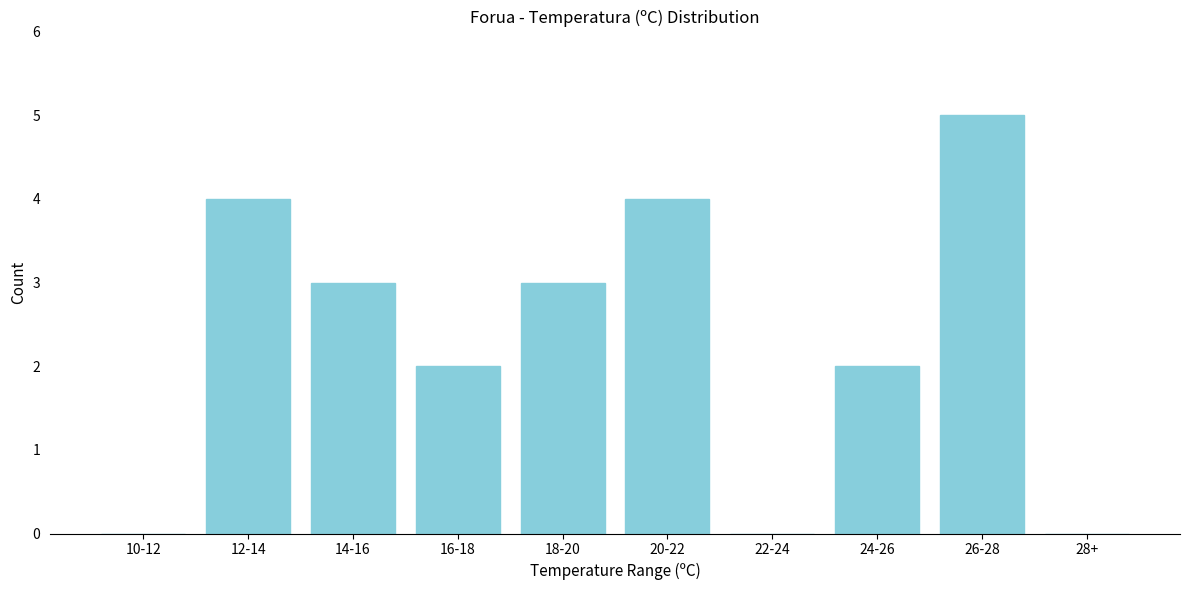

Reading left to right, what are all the values shown in this chart?

10-12=0	12-14=4	14-16=3	16-18=2	18-20=3	20-22=4	22-24=0	24-26=2	26-28=5	28+=0